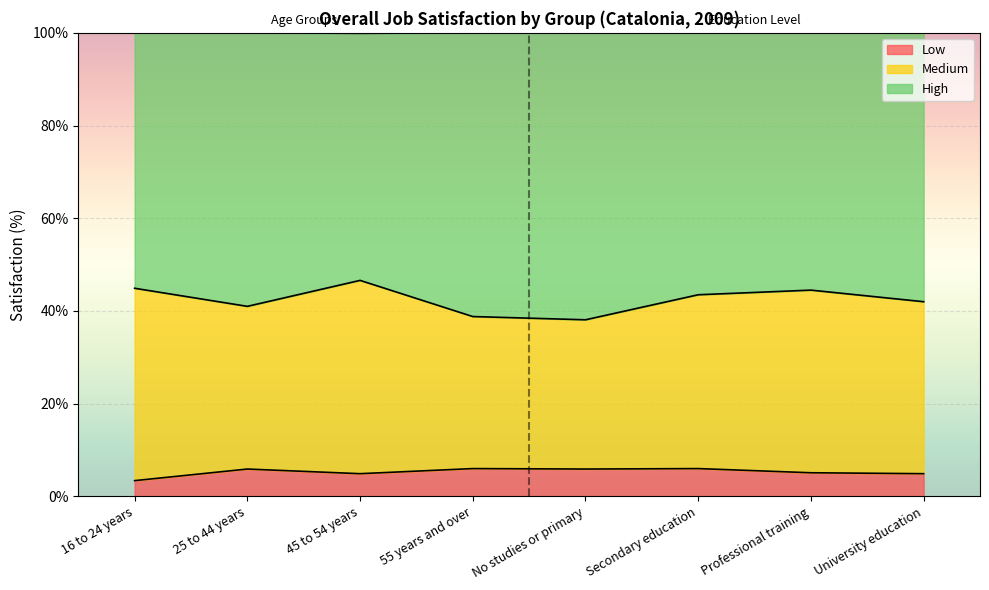

At how many categories does at least one series exceed 35?

8